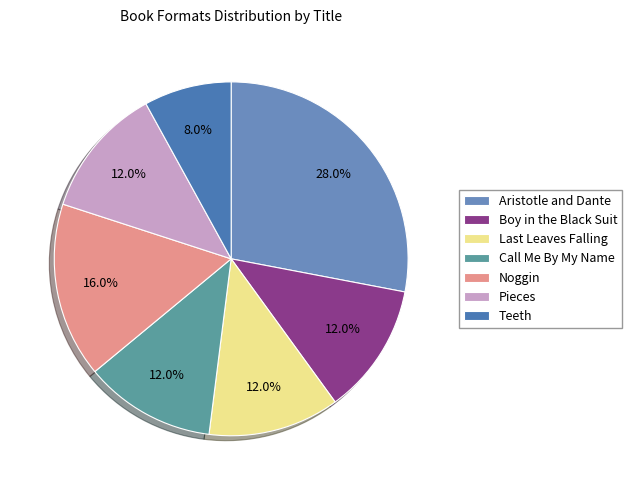

Rank the categories by value from highest to lowest.

Aristotle and Dante, Noggin, Boy in the Black Suit, Last Leaves Falling, Call Me By My Name, Pieces, Teeth